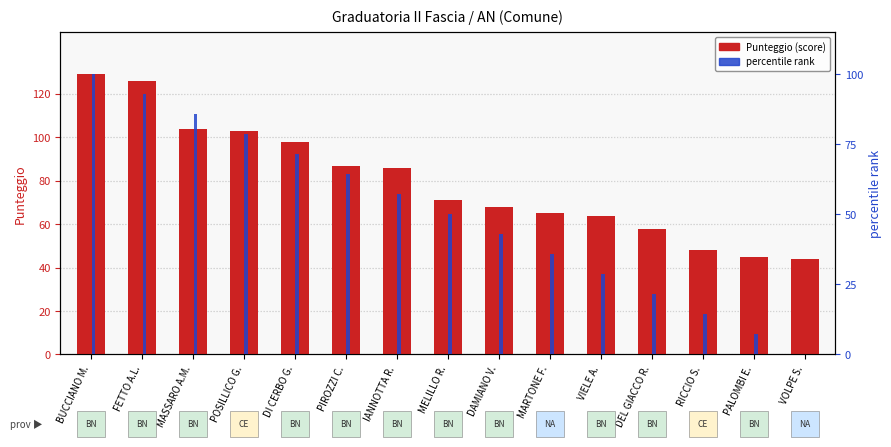

Which series has the largest total across all categories?

Punteggio